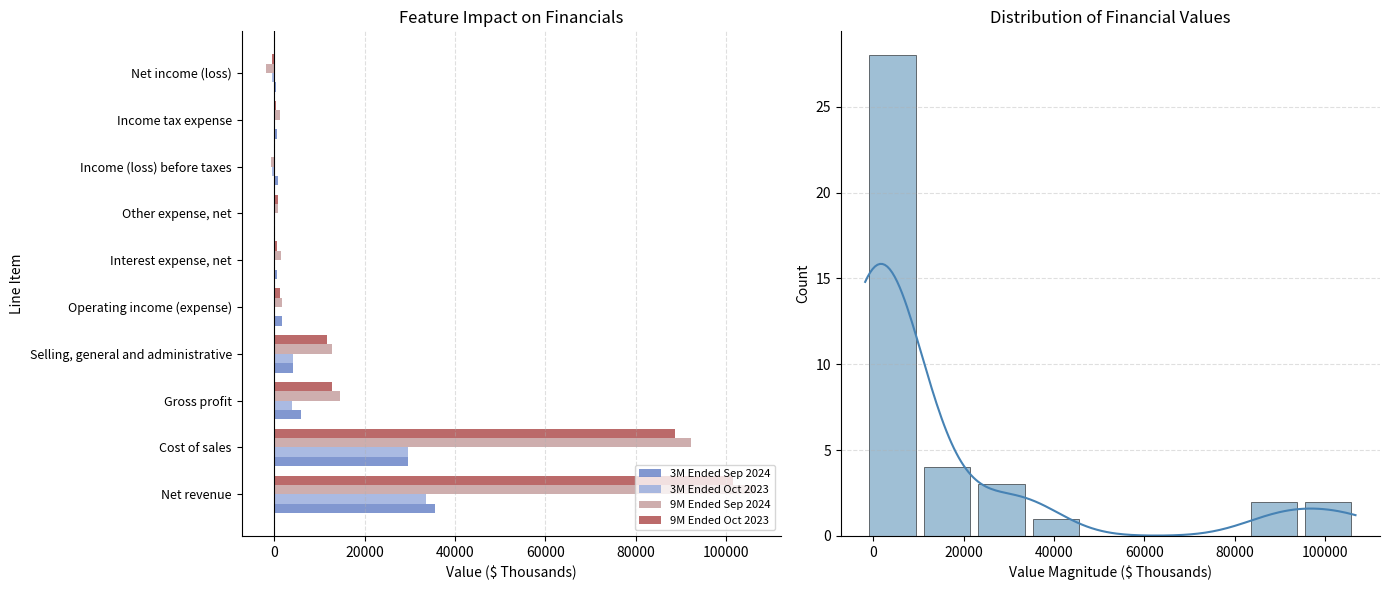

Is the value of 3M Ended Oct 2023 at Cost of sales greater than the value of 9M Ended Oct 2023 at Selling, general and administrative?

Yes